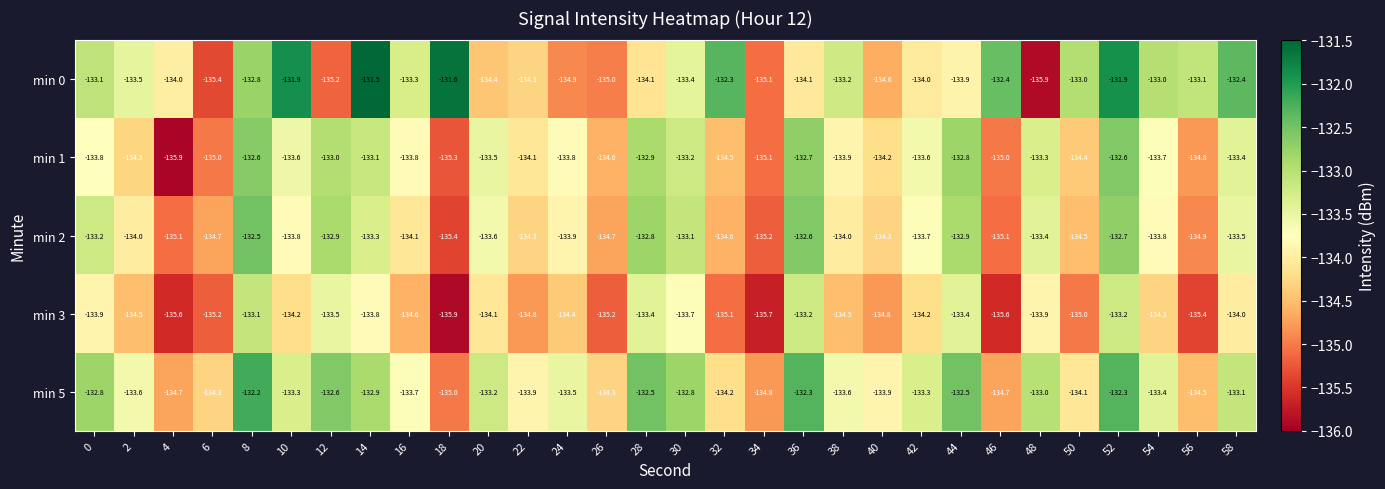

List the series in order of their peak value, lowest first.

min 3, min 1, min 2, min 5, min 0